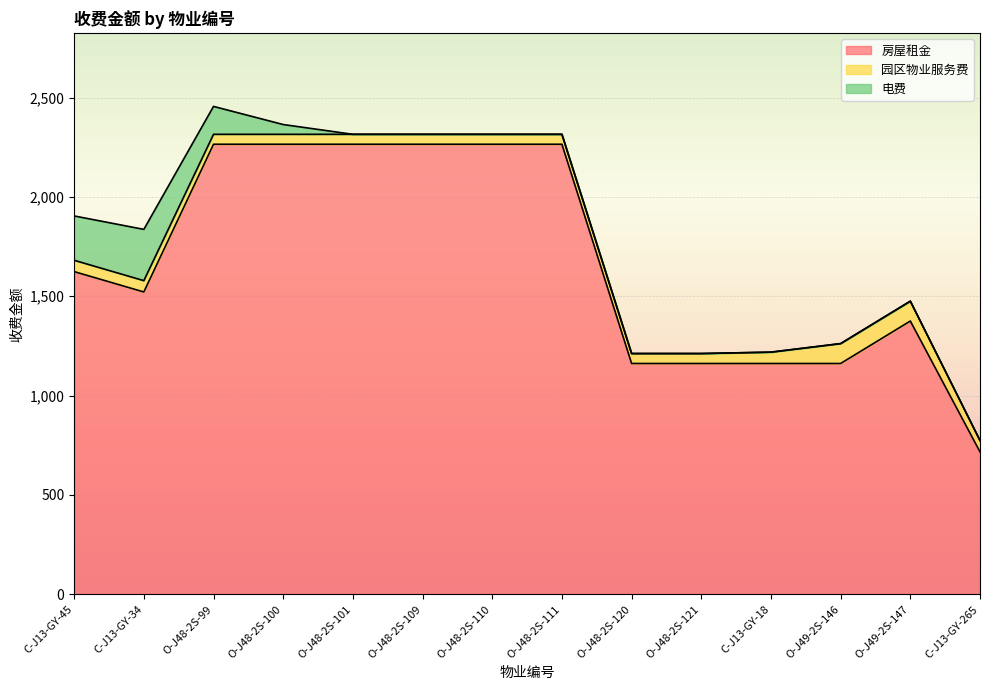

At which category is the sum across all series the highest?

O-J48-2S-99